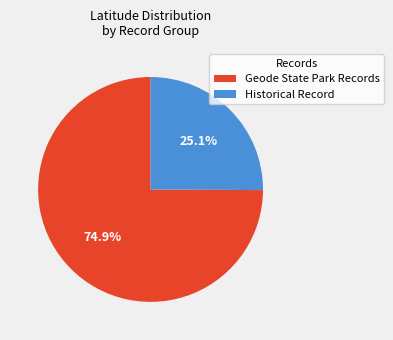

Which has a higher value, Geode State Park Records or Historical Record?

Geode State Park Records